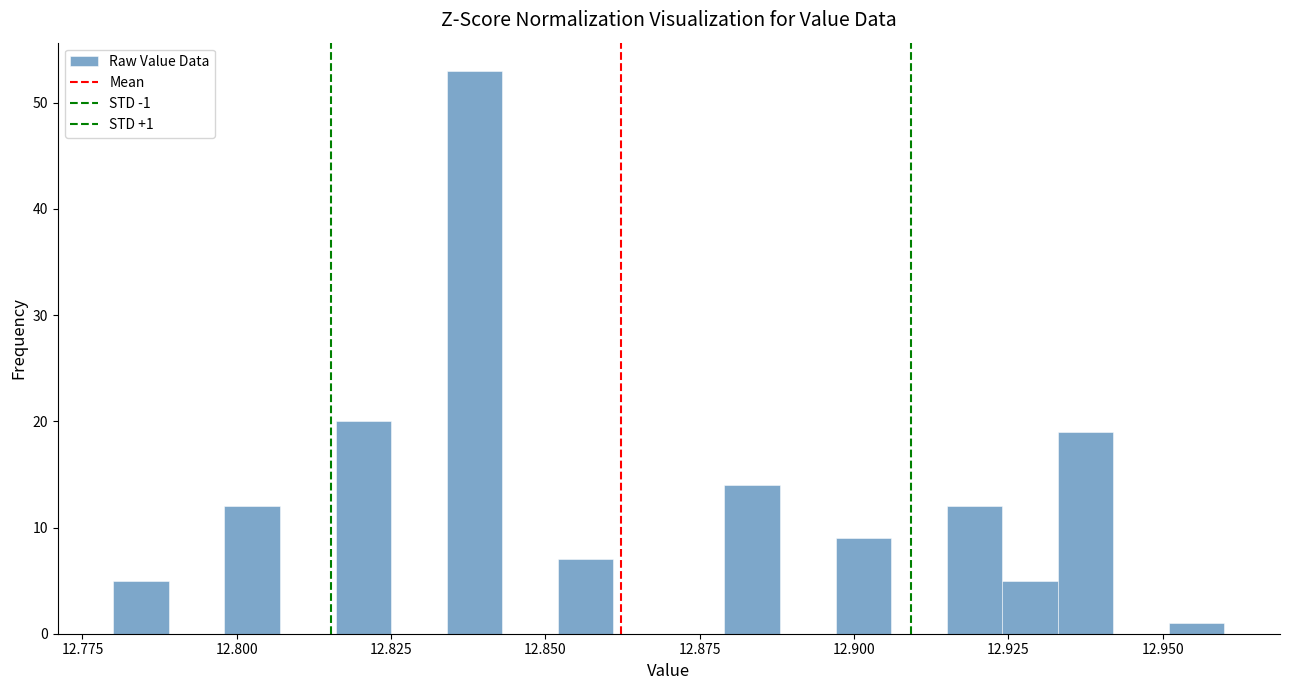

Read against the x-axis, roughly where is the centre of the tallest bar?

12.840